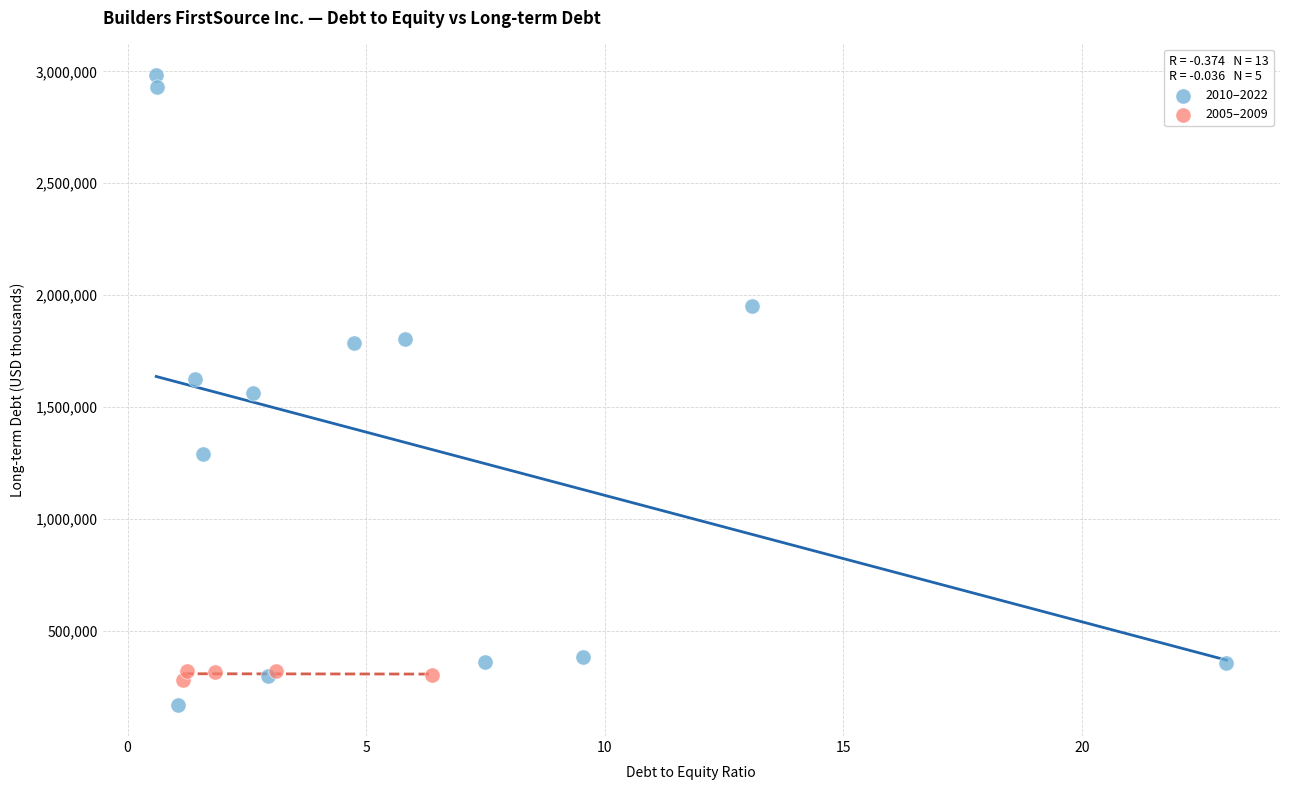

Which series reaches the minimum Y coordinate?

2010–2022